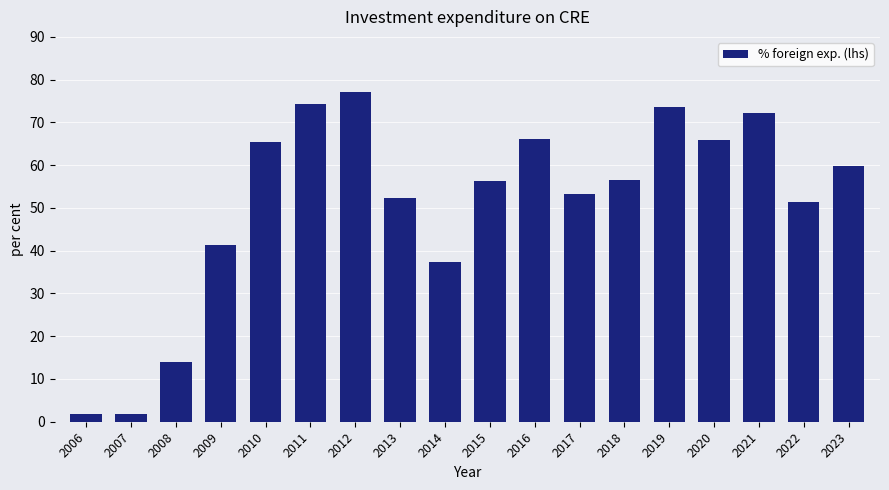

The value at 2008 is 13.9. True or false?

True